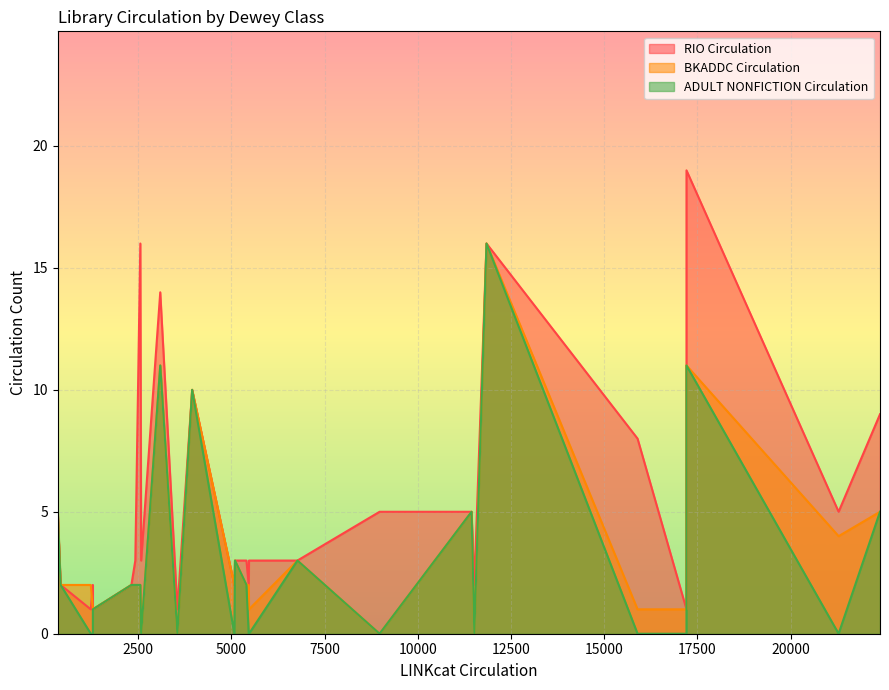

Which series has the largest range (max minus min)?

RIO Circulation